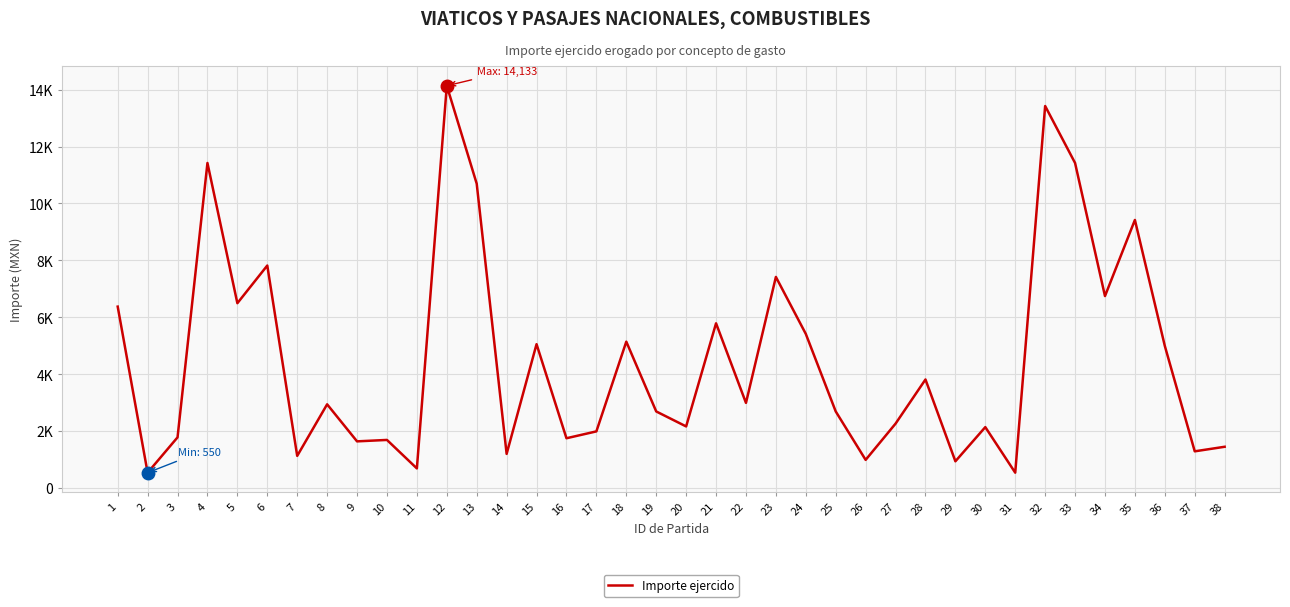

At which category does the chart reach its minimum across all series?

2